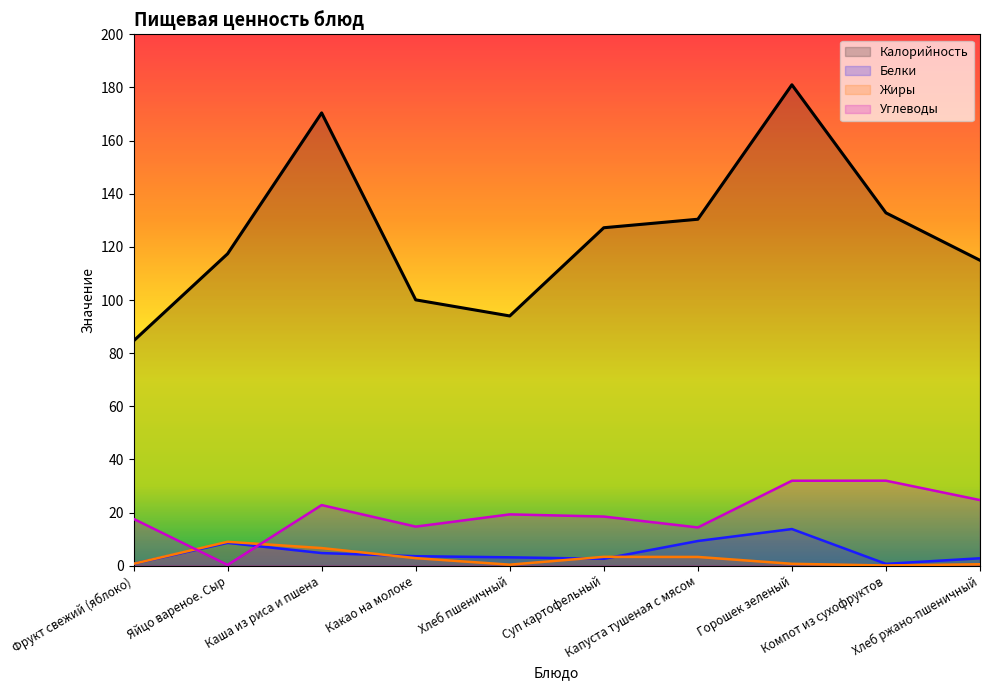

At which category does Жиры reach its first local valley?

Хлеб пшеничный